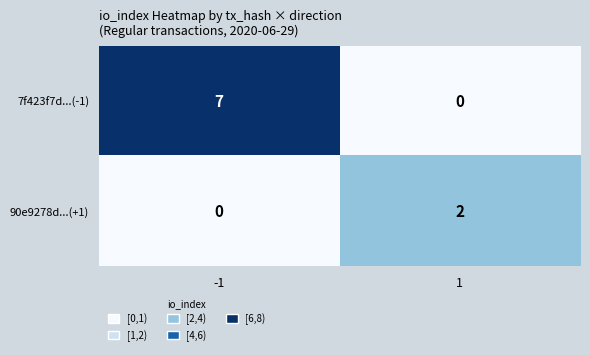

Reading left to right, transcribe all the data shown in this chart.

7f423f7d...(-1): 7	0
90e9278d...(+1): 0	2